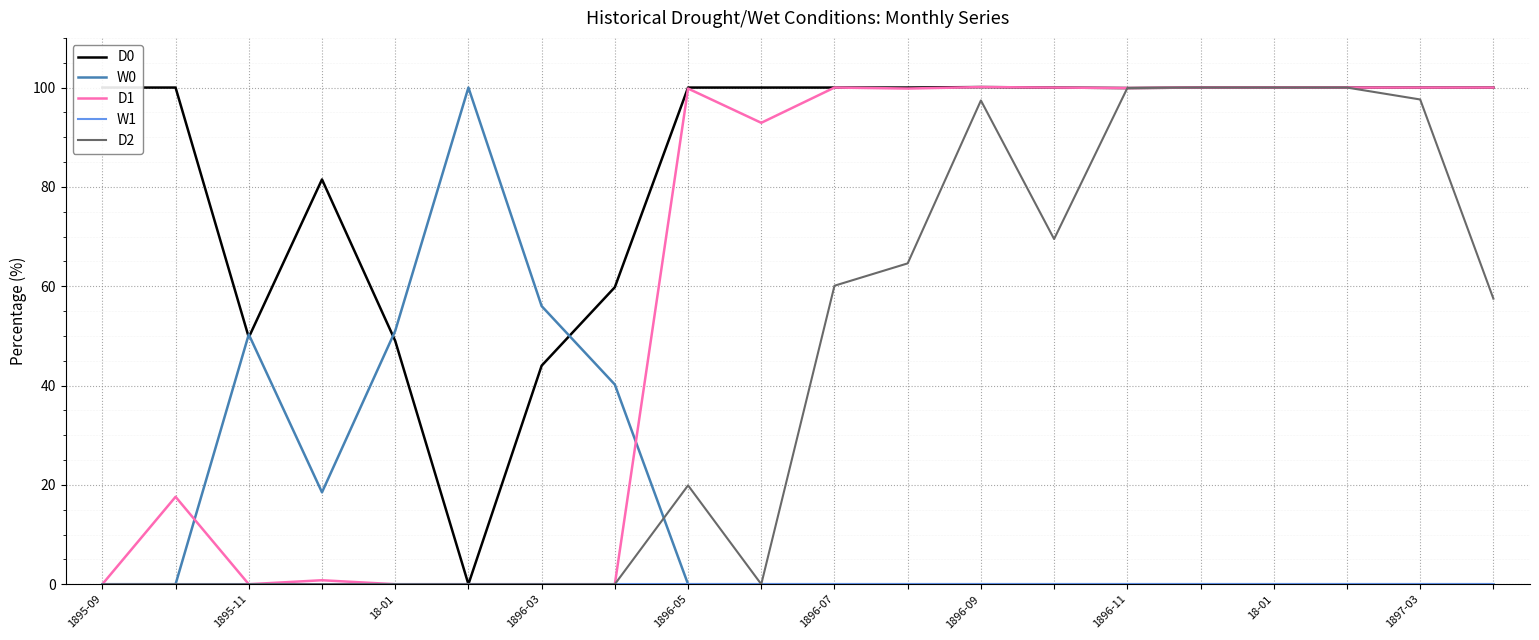

What is the greatest value displayed?

100.1